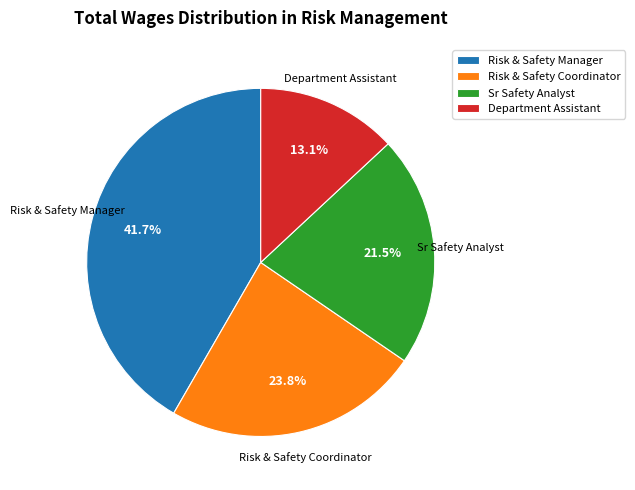

What is the largest slice in the pie chart?

Risk & Safety Manager